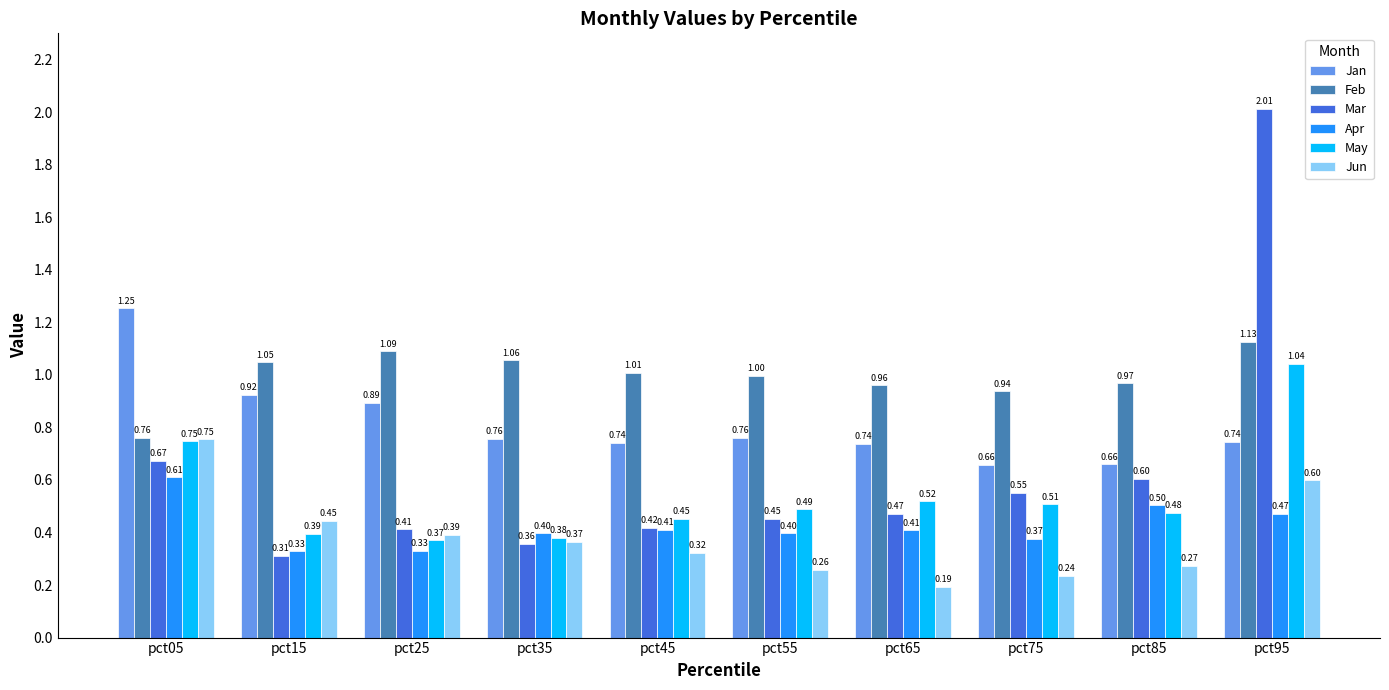

What is the total value across all series at pct85?

3.5